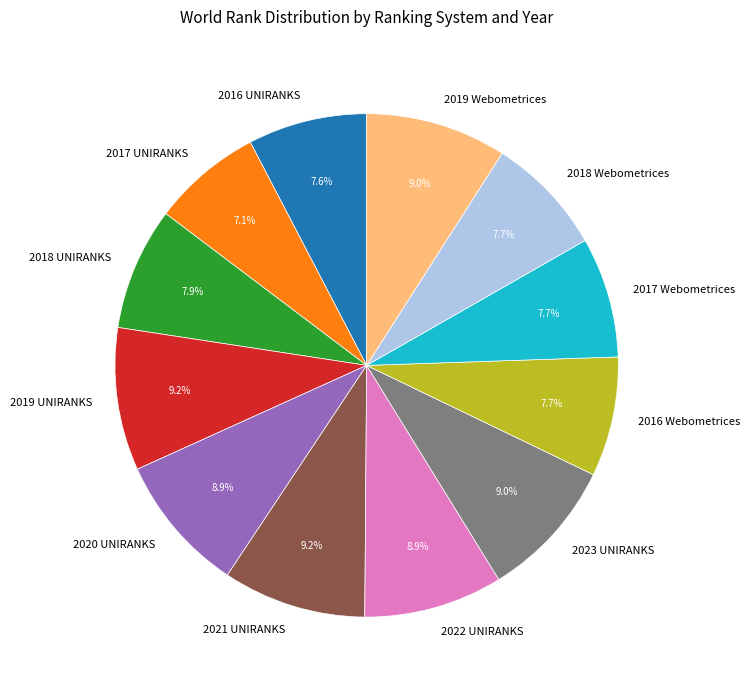

Which category has the smallest portion of the pie?

2017 UNIRANKS